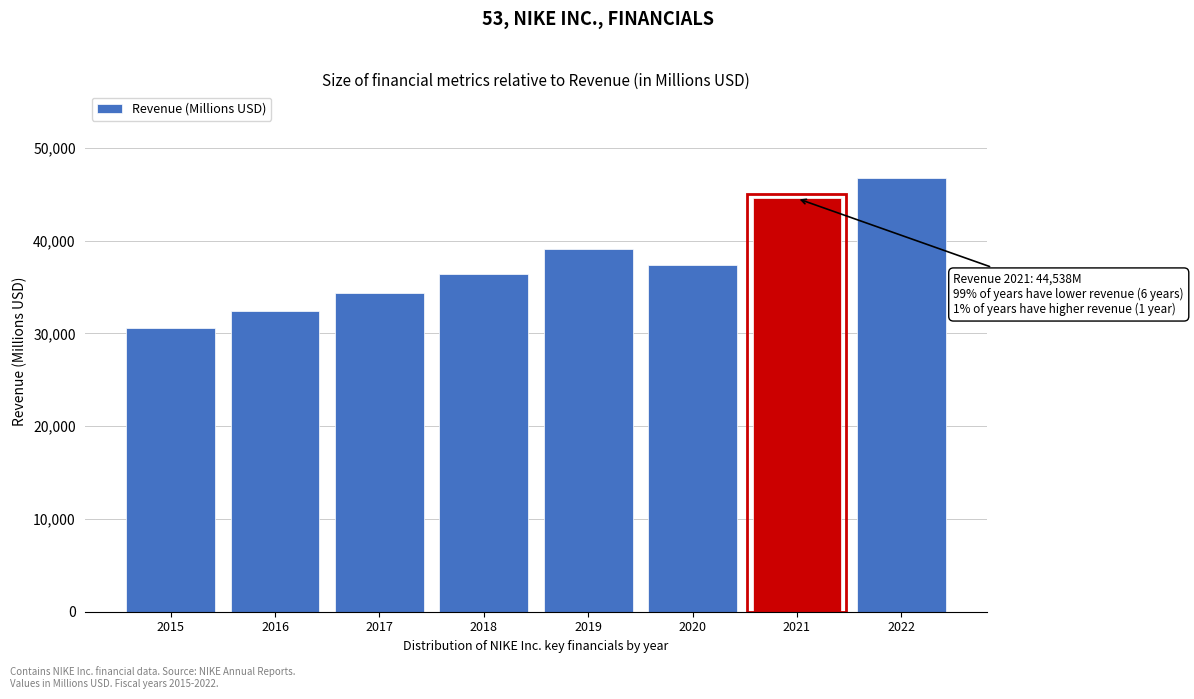

Reading left to right, list all the values displayed in this chart.

30601	32376	34350	36397	39117	37403	44538	46710